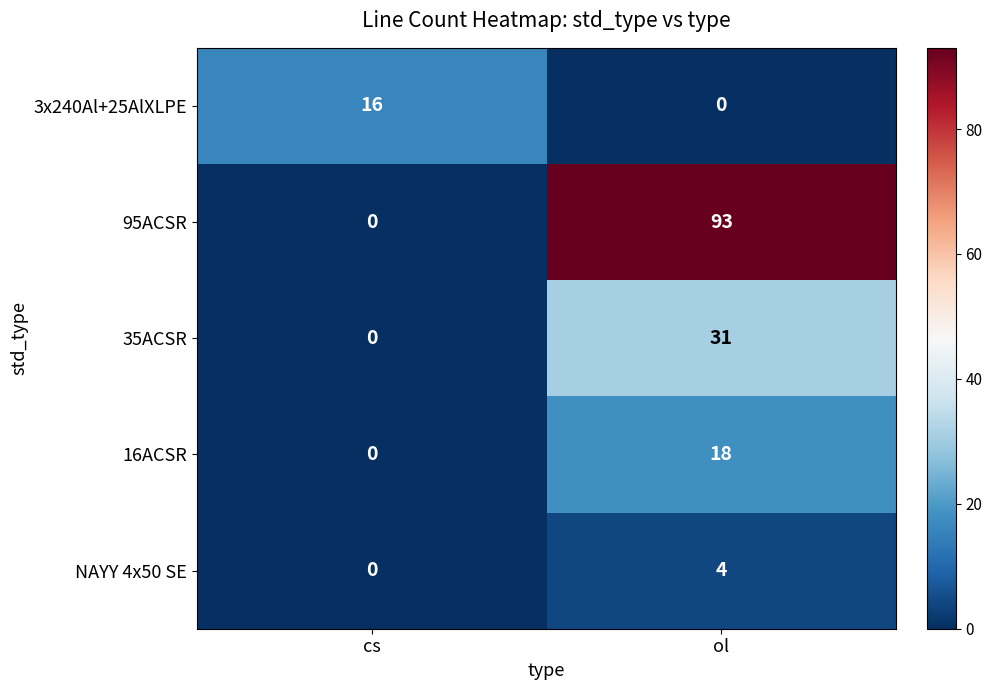

Count the number of categories in the chart.

2